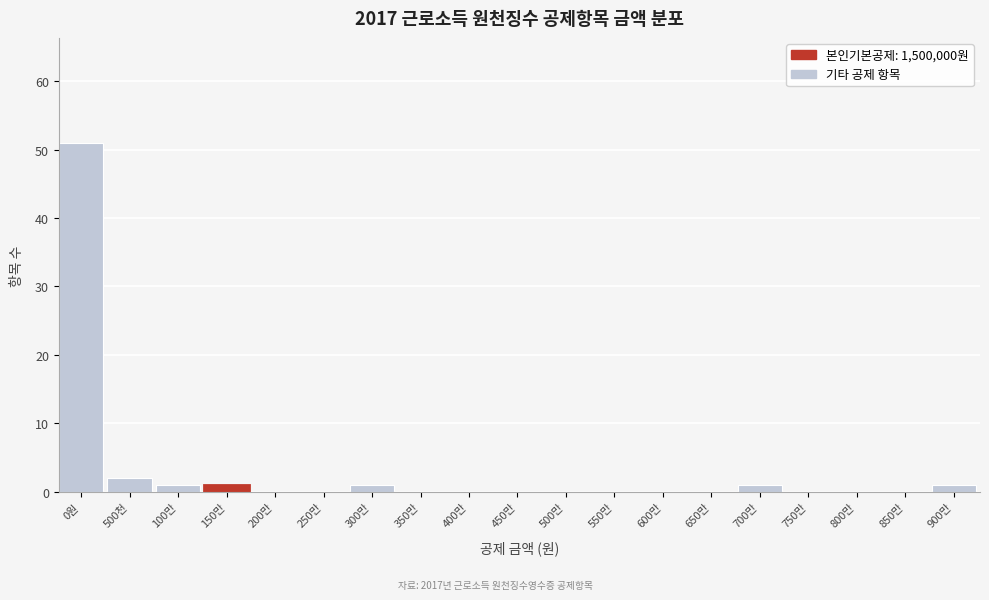

Reading right to left, transcribe all the data shown in this chart.

900만=1	850만=0	800만=0	750만=0	700만=1	650만=0	600만=0	550만=0	500만=0	450만=0	400만=0	350만=0	300만=1	250만=0	200만=0	150만=1	100만=1	500천=2	0원=51